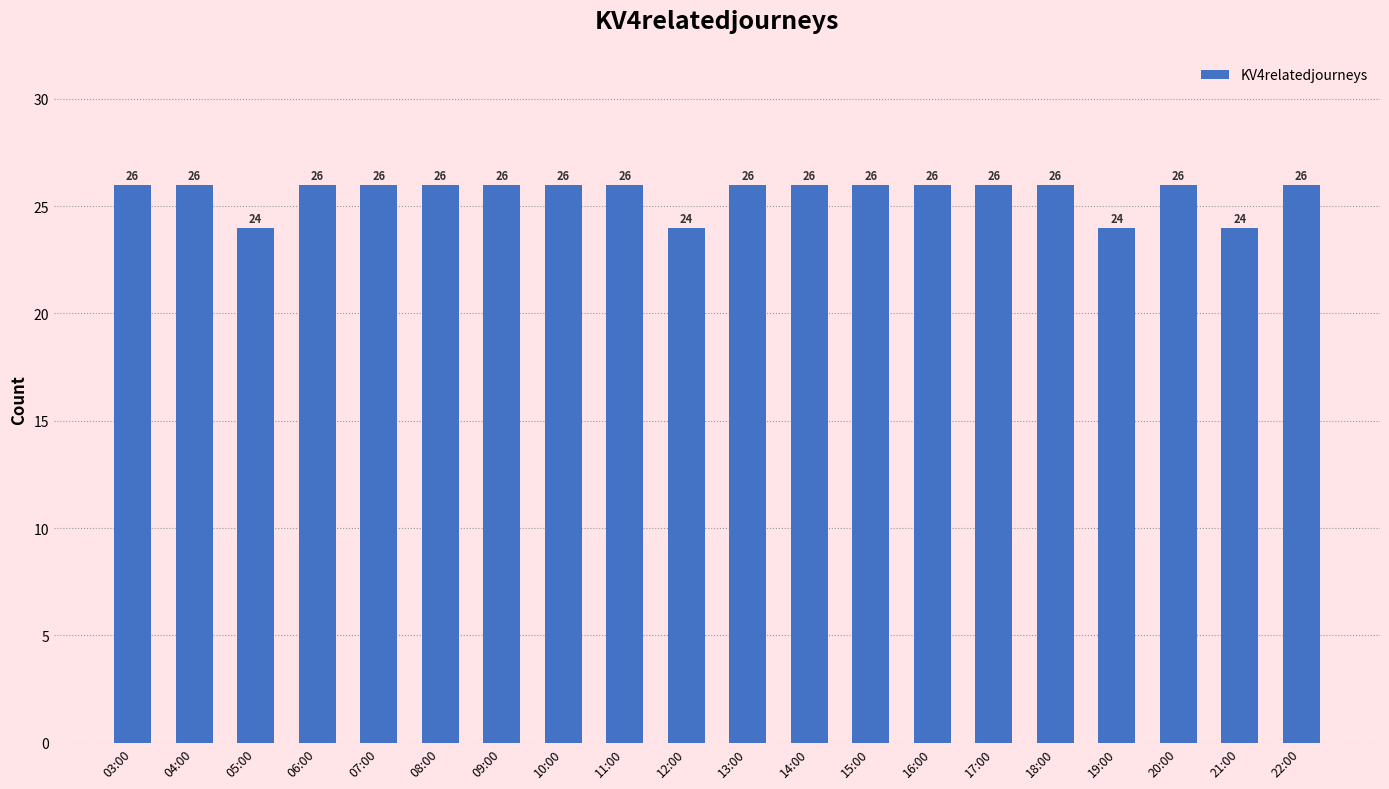

What is the label of the 1st bar from the right?

22:00